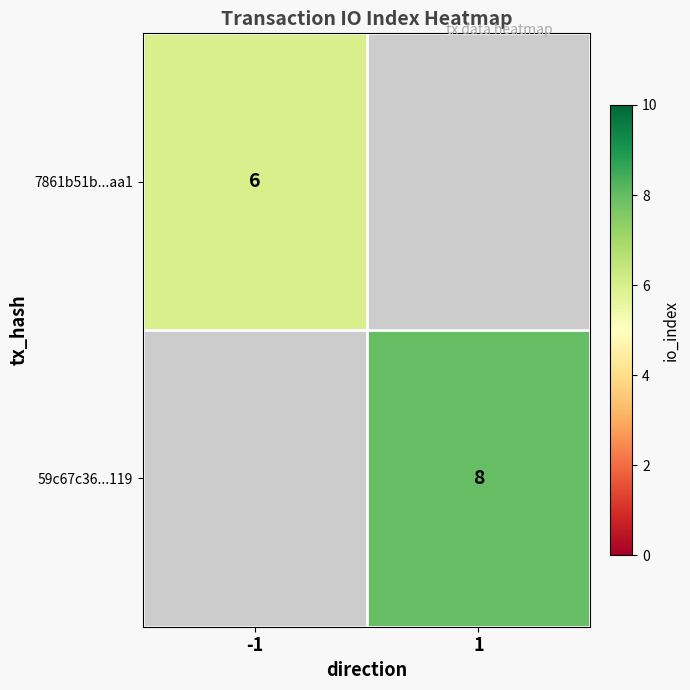

At how many categories does at least one series exceed 7?

1